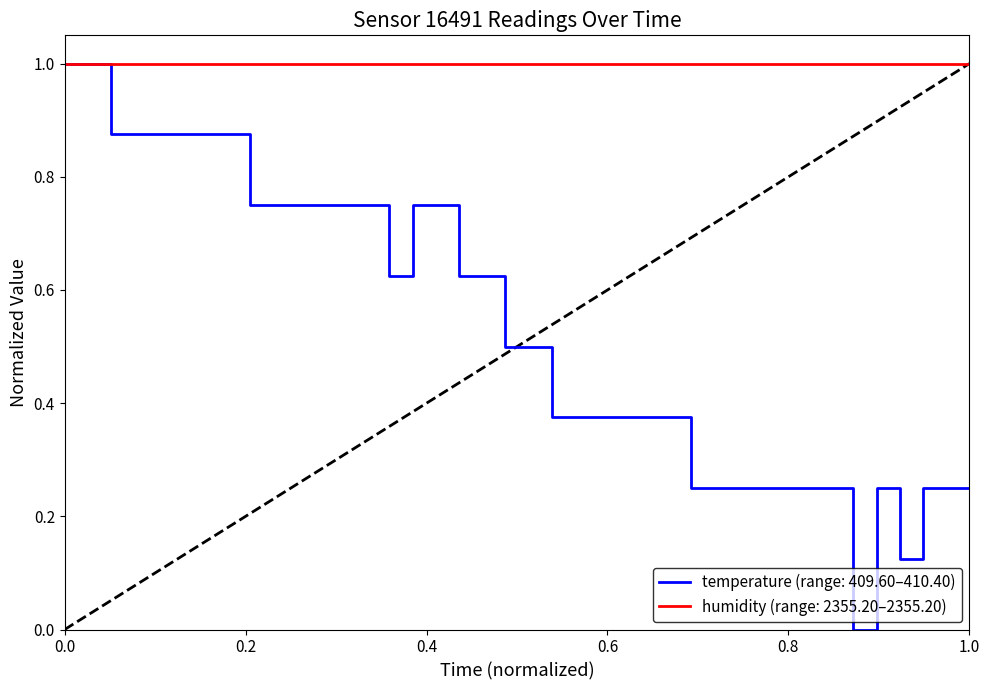

Rank the series by their average value, from highest to lowest.

humidity (range: 2355.20–2355.20), temperature (range: 409.60–410.40)